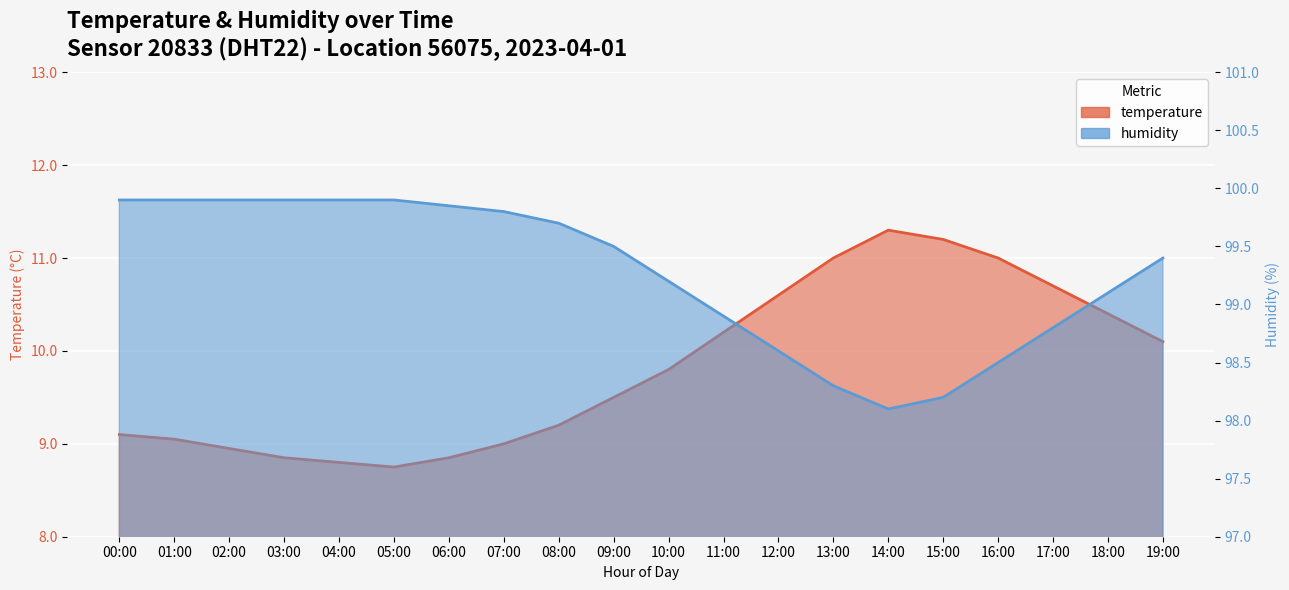

Which has a higher value, 12:00 or 00:00?

12:00